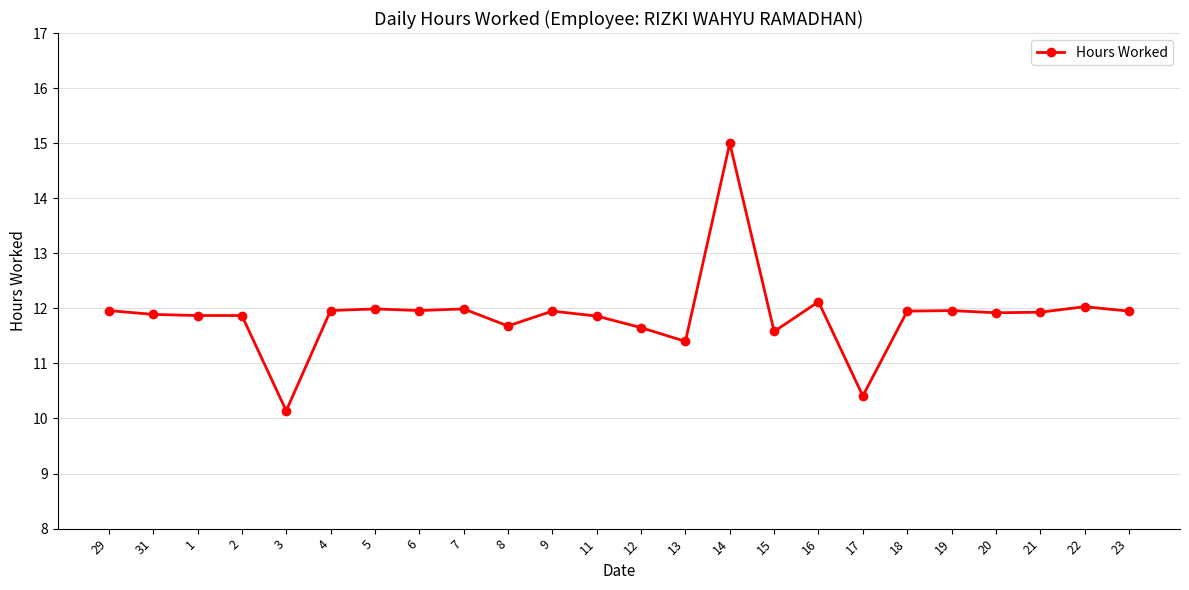

What is the difference between the maximum and second lowest values?

4.6